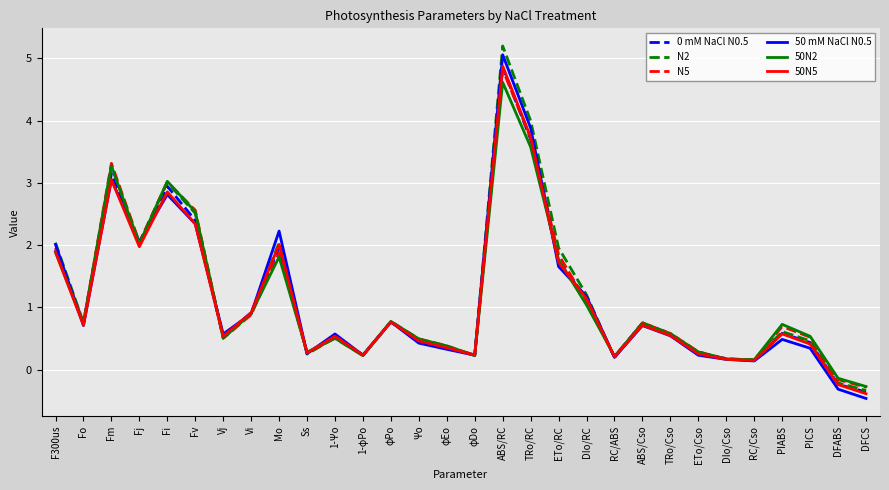

At how many categories does at least one series exceed 0?

28